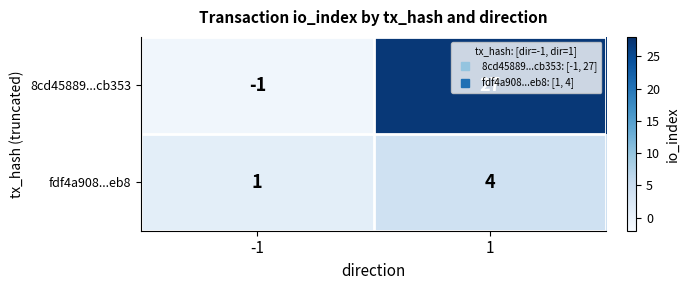

What is the maximum value shown in the chart?

27